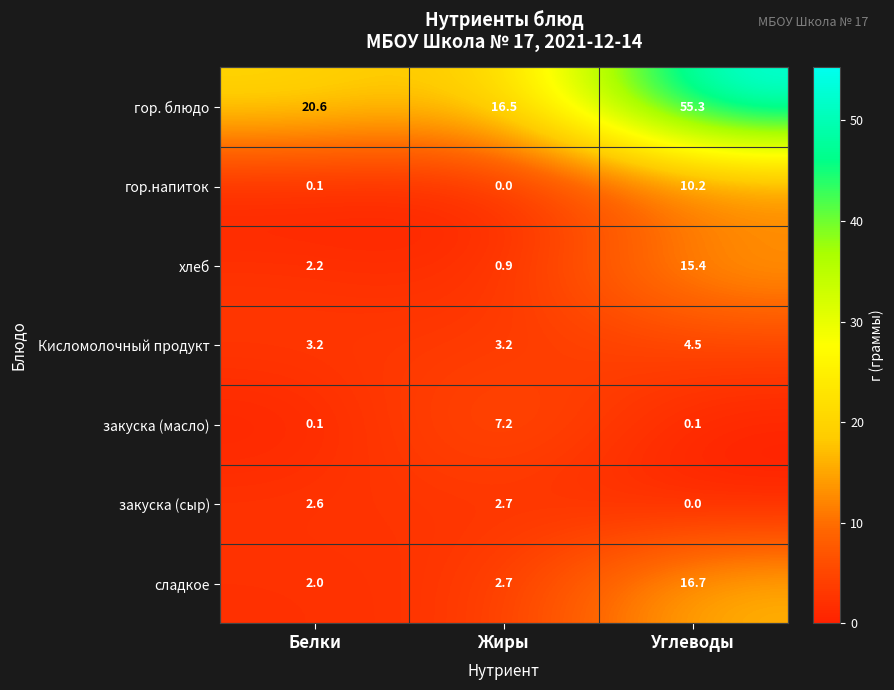

At which category is the sum across all series the highest?

Углеводы